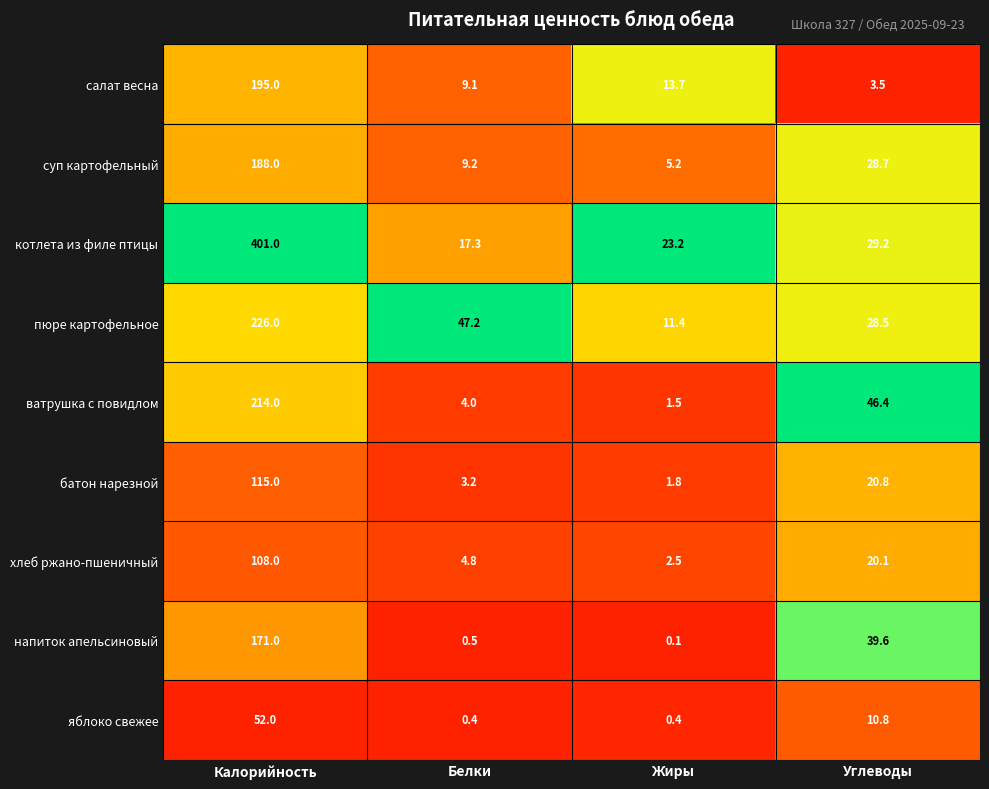

Read the яблоко свежее value at Углеводы.

10.8